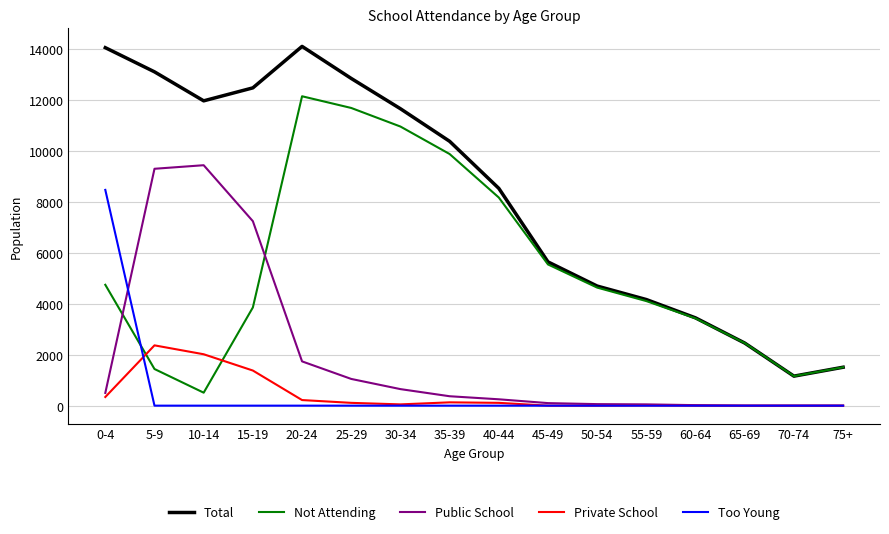

How many interior local peaks does the Total series have?

1